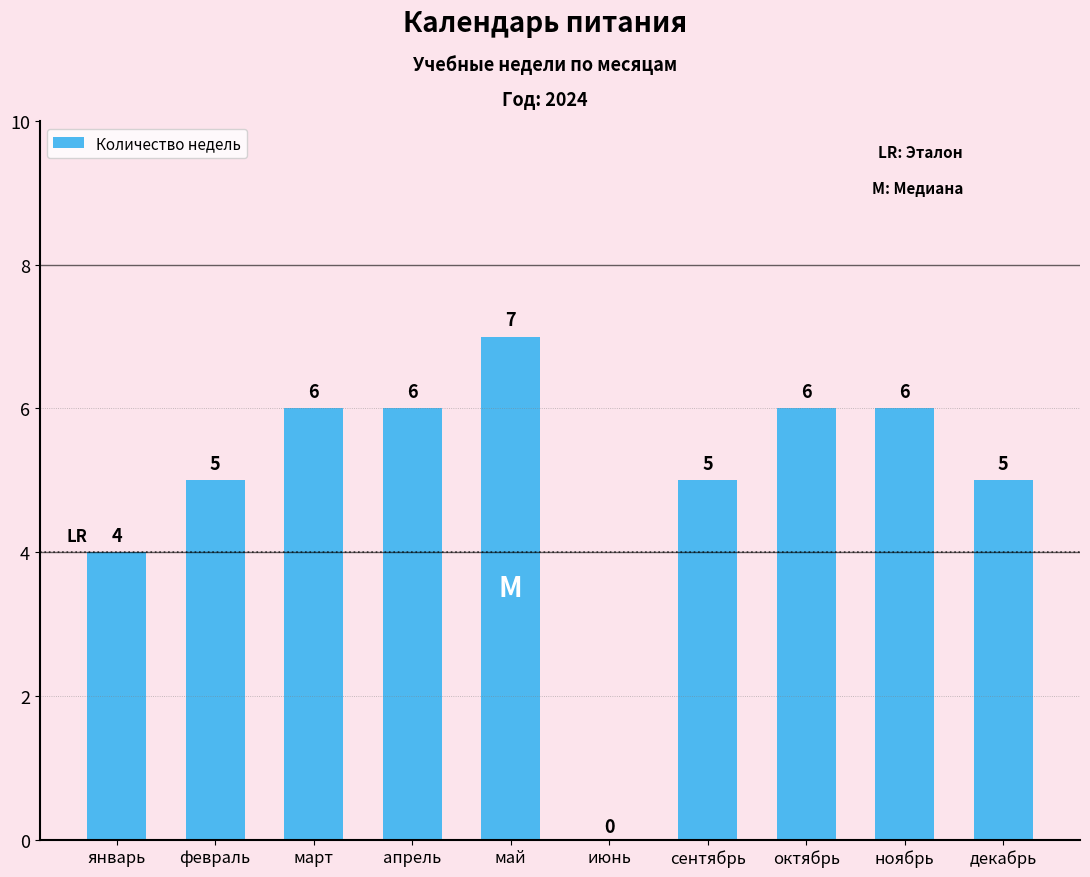

How many values are above zero?

9